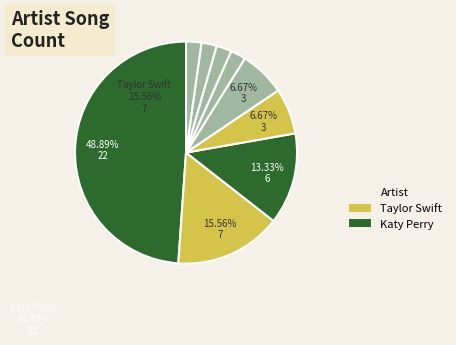

How many segments does this pie chart have?

9